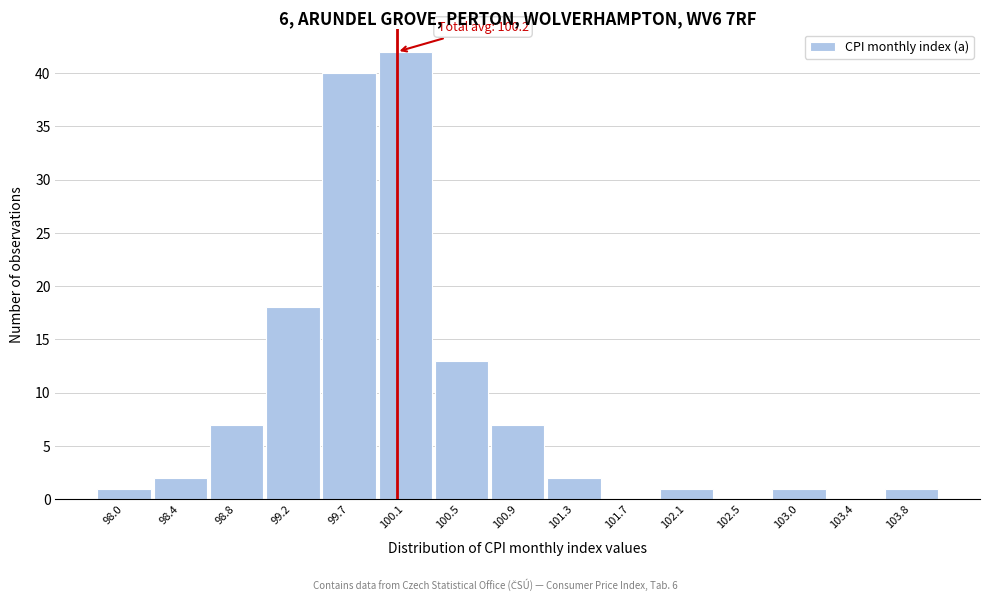

Reading right to left, list all the values displayed in this chart.

103.8=1	103.4=0	103.0=1	102.5=0	102.1=1	101.7=0	101.3=2	100.9=7	100.5=13	100.1=42	99.7=40	99.2=18	98.8=7	98.4=2	98.0=1